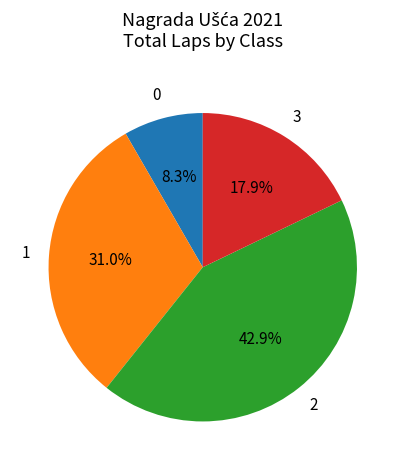

To the nearest percent, what is the average slice percentage?

25%